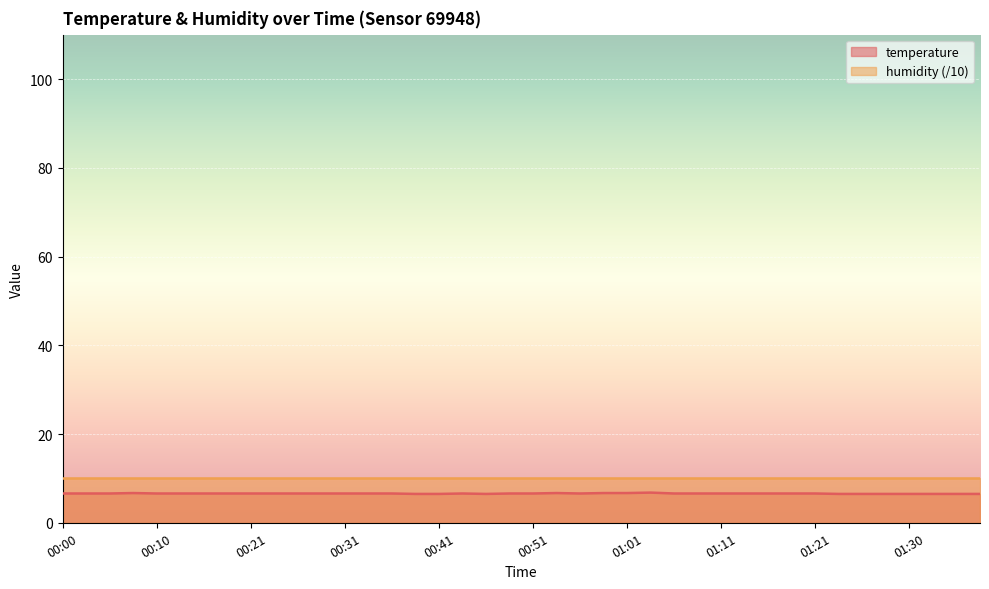

List the labels in order of value, largest first.

01:03, 00:08, 00:54, 00:59, 01:01, 00:00, 00:03, 00:05, 00:10, 00:13, 00:15, 00:18, 00:21, 00:23, 00:25, 00:28, 00:31, 00:33, 00:36, 00:44, 00:49, 00:51, 00:56, 01:06, 01:08, 01:11, 01:13, 01:16, 01:18, 01:21, 00:38, 00:41, 00:46, 01:23, 01:25, 01:28, 01:30, 01:33, 01:35, 01:38